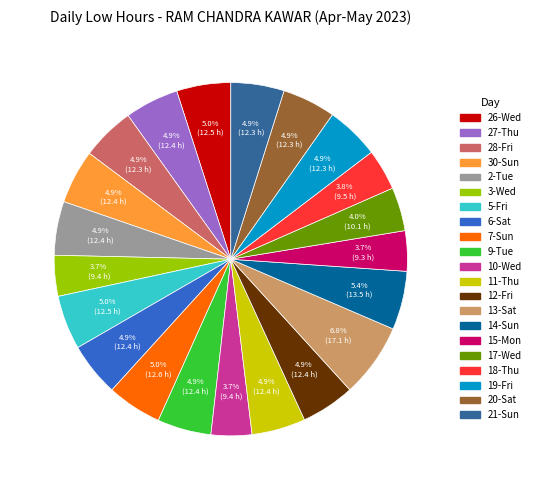

To the nearest percent, what is the average slice percentage?

5%